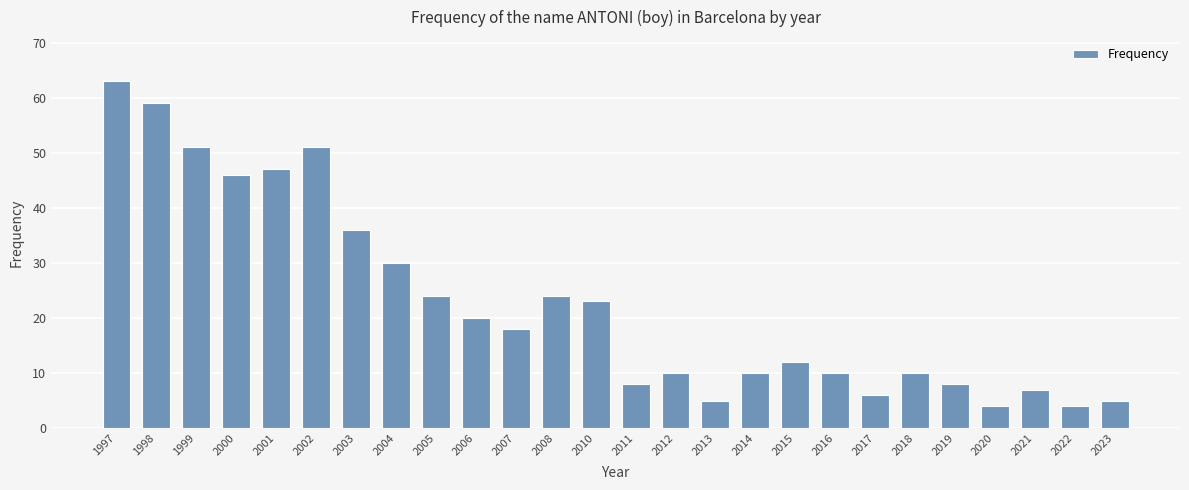

How many data points does each series have?

26